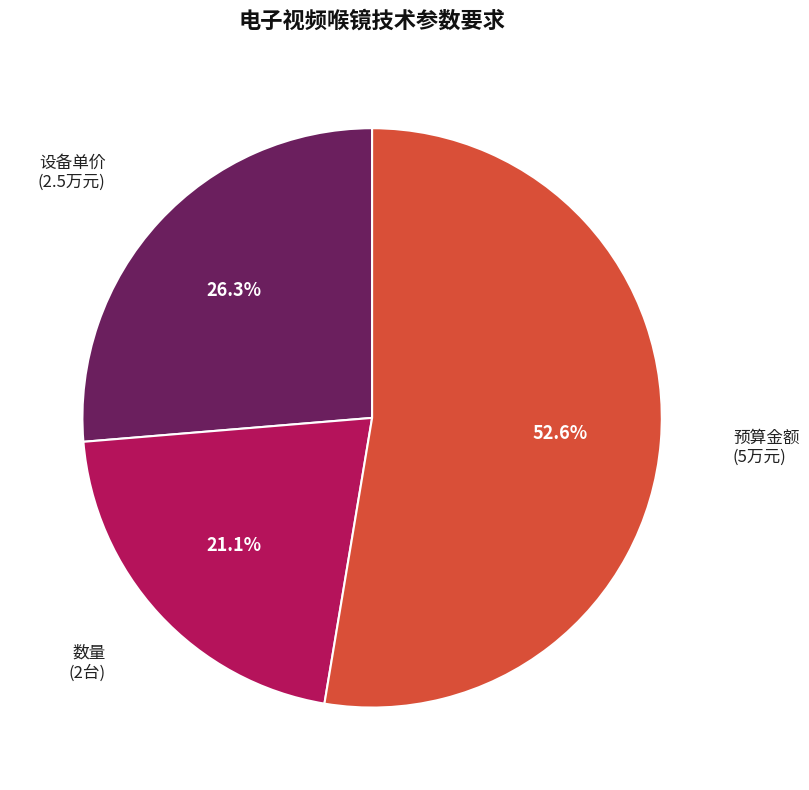

Is there any slice that represents more than half of the pie?

Yes